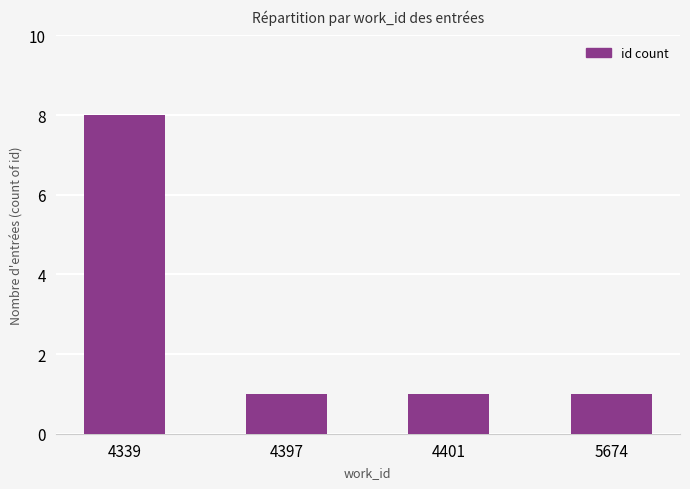

How many bars are there in total?

4